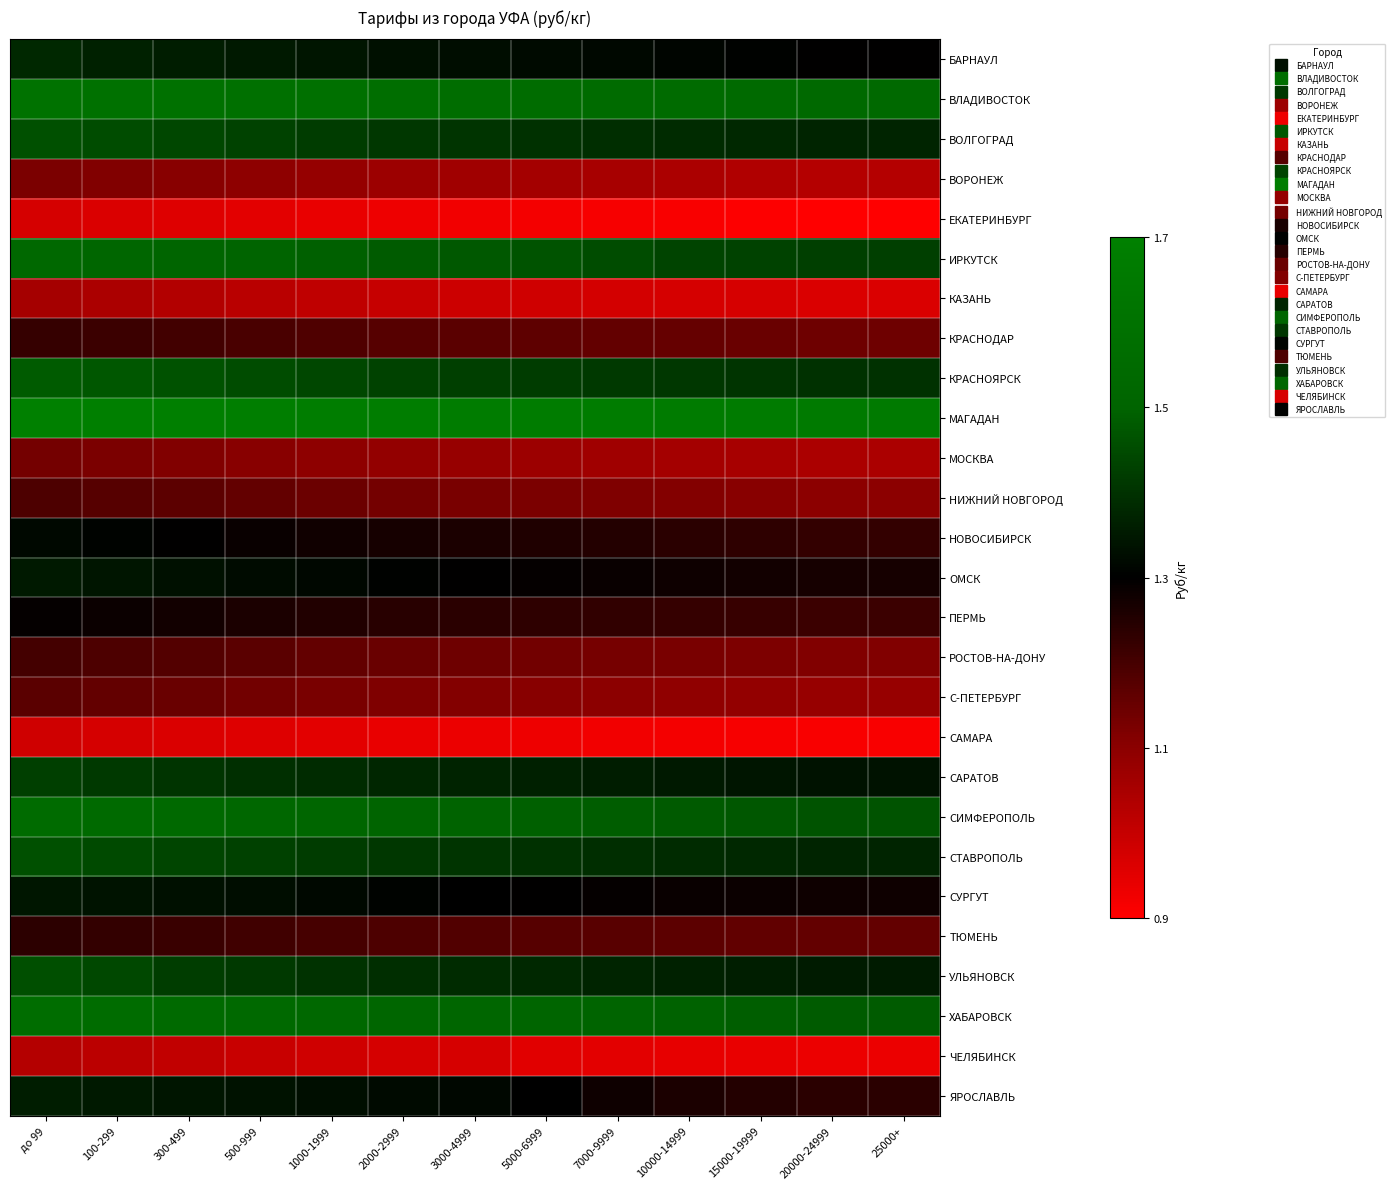

Between 500-999 and 3000-4999, which is larger?

500-999